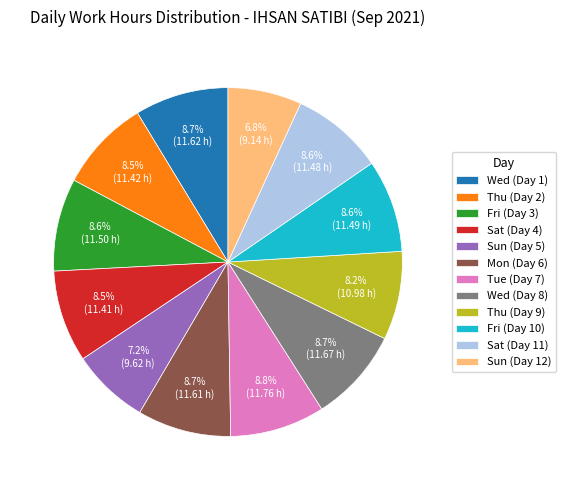

Is there a majority slice in this chart?

No